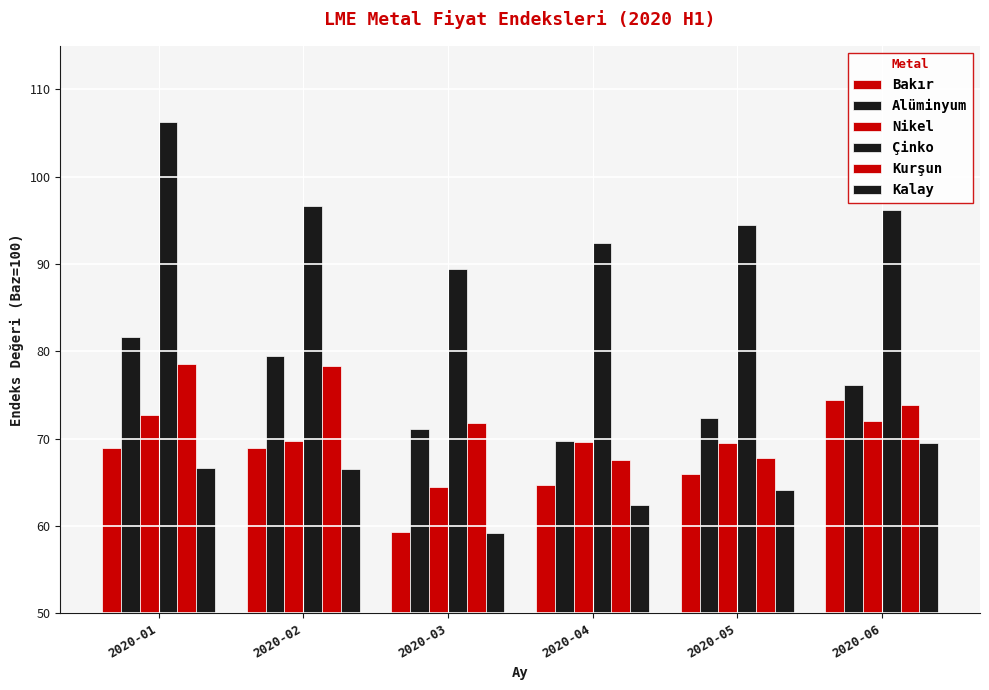

True or false: Kurşun has a value of 111.3 at 2020-01.

False